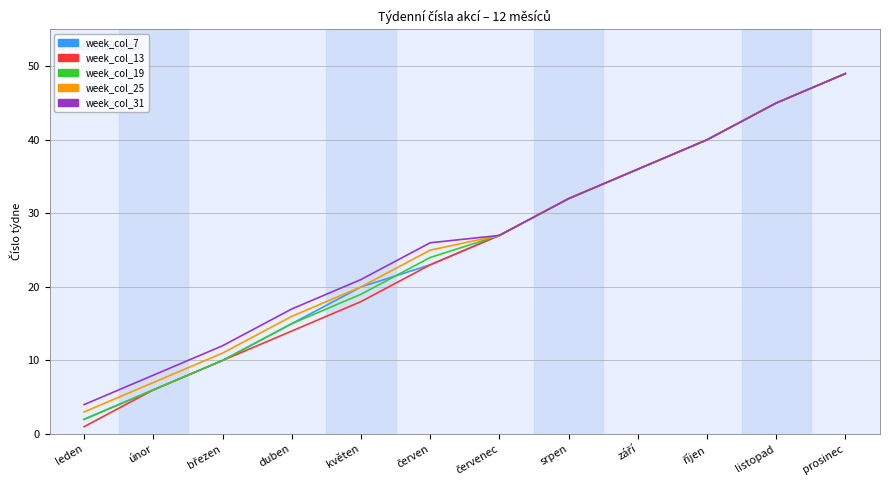

How many values in the week_col_19 series are below 27?

6